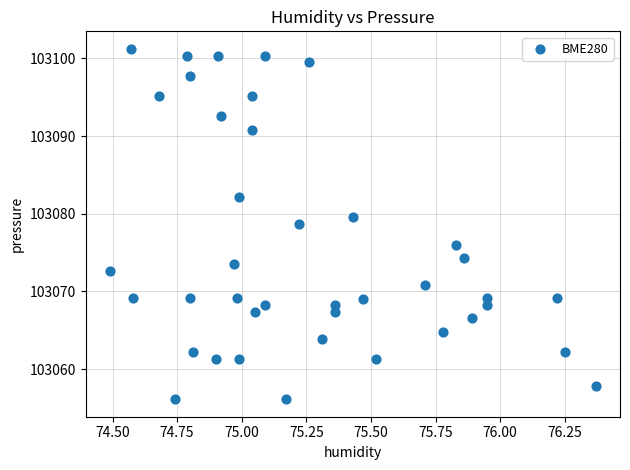

What is the range of X values (max minus min)?

1.9